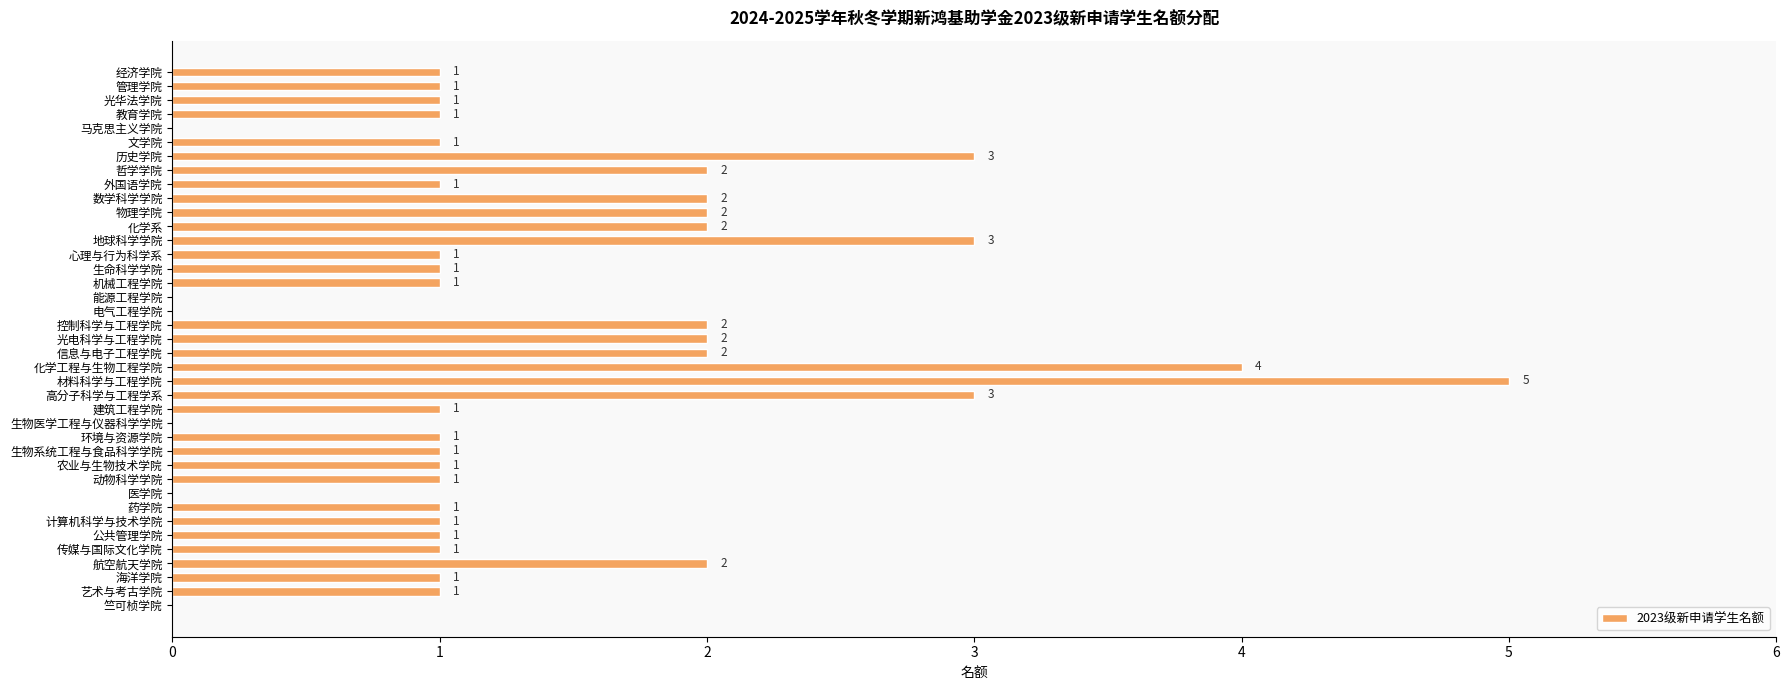

How many values are between 1 and 2?

28